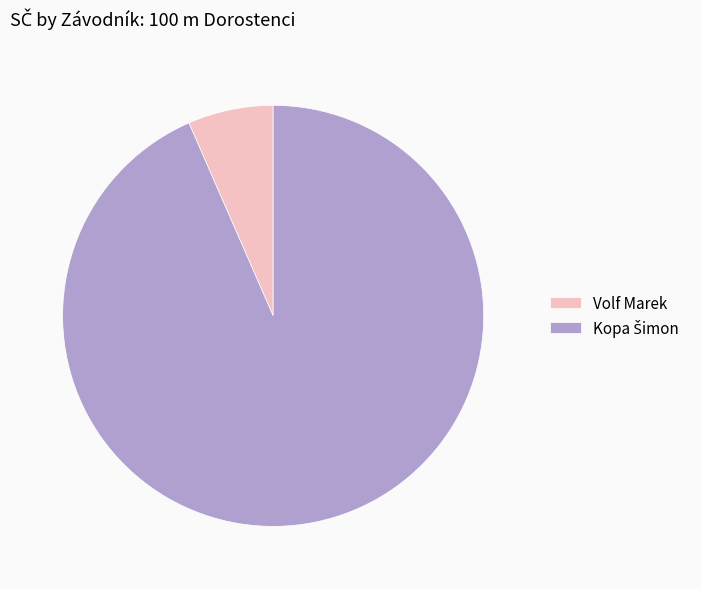

Is there any slice that represents more than half of the pie?

Yes